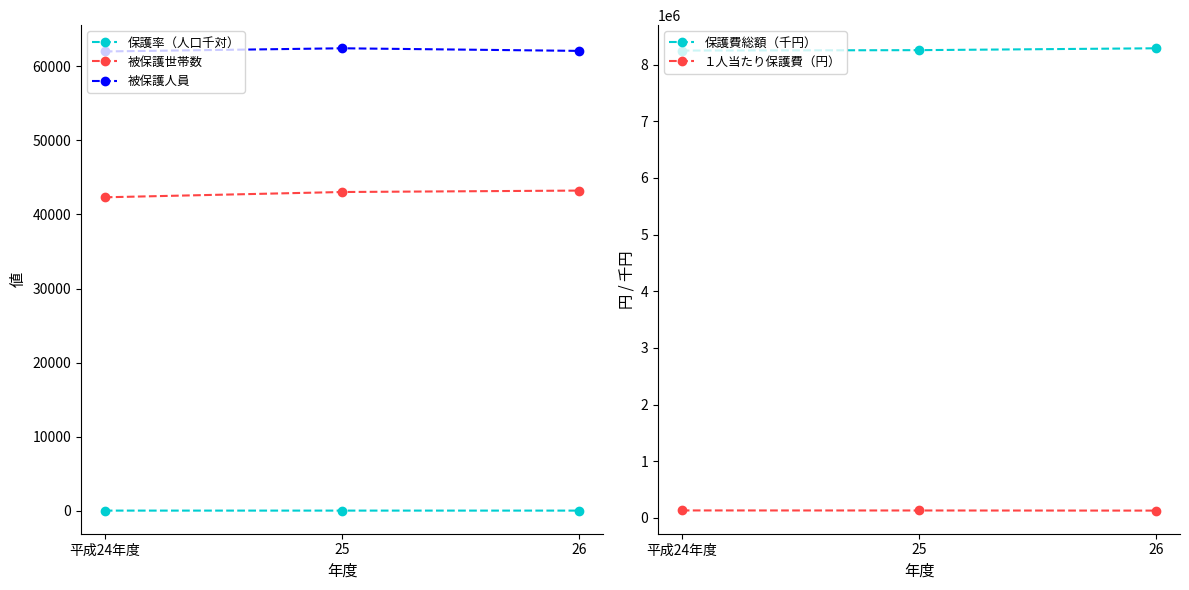

The value of １人当たり保護費（円） at 平成24年度 is 133007.0. True or false?

True